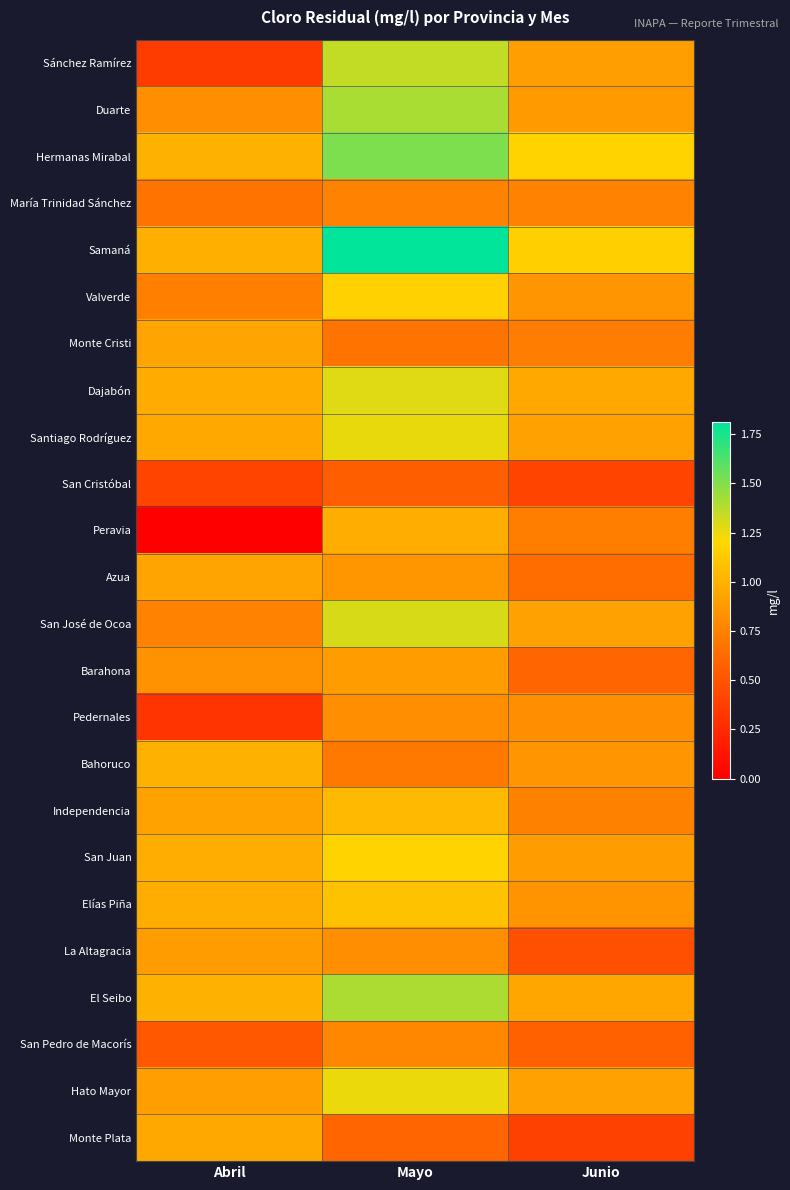

Reading right to left, transcribe all the data shown in this chart.

Sánchez Ramírez: Junio=0.9	Mayo=1.4	Abril=0.4
Duarte: Junio=0.9	Mayo=1.4	Abril=0.8
Hermanas Mirabal: Junio=1.2	Mayo=1.5	Abril=1.0
María Trinidad Sánchez: Junio=0.8	Mayo=0.8	Abril=0.7
Samaná: Junio=1.2	Mayo=1.8	Abril=1.0
Valverde: Junio=0.9	Mayo=1.2	Abril=0.7
Monte Cristi: Junio=0.7	Mayo=0.7	Abril=0.9
Dajabón: Junio=1.0	Mayo=1.3	Abril=1.0
Santiago Rodríguez: Junio=0.9	Mayo=1.3	Abril=1.0
San Cristóbal: Junio=0.4	Mayo=0.6	Abril=0.4
Peravia: Junio=0.7	Mayo=1.0	Abril=0.0
Azua: Junio=0.6	Mayo=0.9	Abril=0.9
San José de Ocoa: Junio=0.9	Mayo=1.3	Abril=0.8
Barahona: Junio=0.6	Mayo=0.9	Abril=0.8
Pedernales: Junio=0.8	Mayo=0.8	Abril=0.3
Bahoruco: Junio=0.9	Mayo=0.7	Abril=1.0
Independencia: Junio=0.7	Mayo=1.0	Abril=0.9
San Juan: Junio=0.9	Mayo=1.2	Abril=1.0
Elías Piña: Junio=0.8	Mayo=1.1	Abril=1.0
La Altagracia: Junio=0.5	Mayo=0.8	Abril=0.9
El Seibo: Junio=0.9	Mayo=1.4	Abril=1.0
San Pedro de Macorís: Junio=0.6	Mayo=0.8	Abril=0.5
Hato Mayor: Junio=0.9	Mayo=1.2	Abril=0.9
Monte Plata: Junio=0.4	Mayo=0.6	Abril=1.0